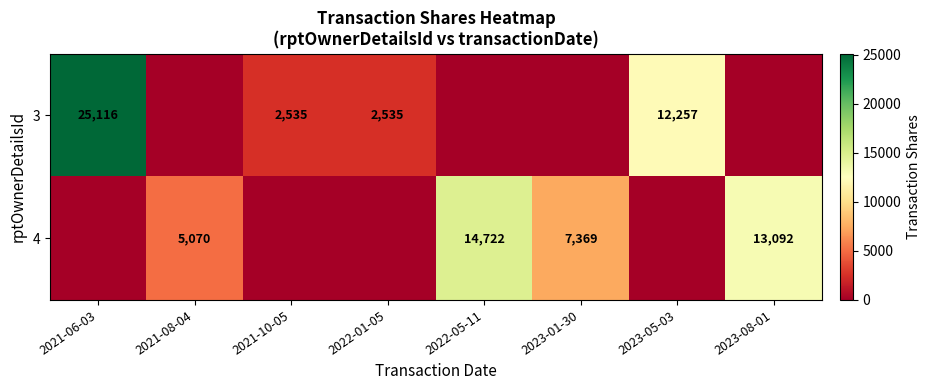

Which category has the highest value across all series?

2021-06-03